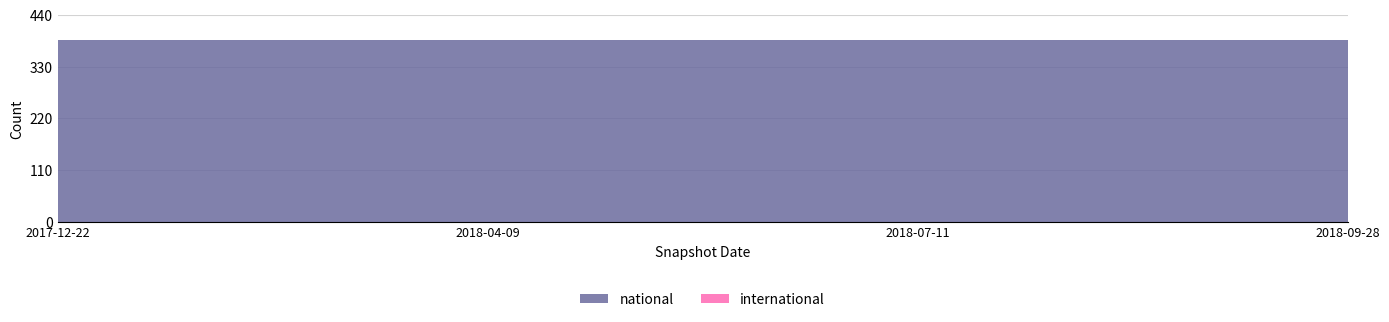

Reading left to right, extract all data points from this chart.

national: 386	386	386	386
international: 0	0	0	0